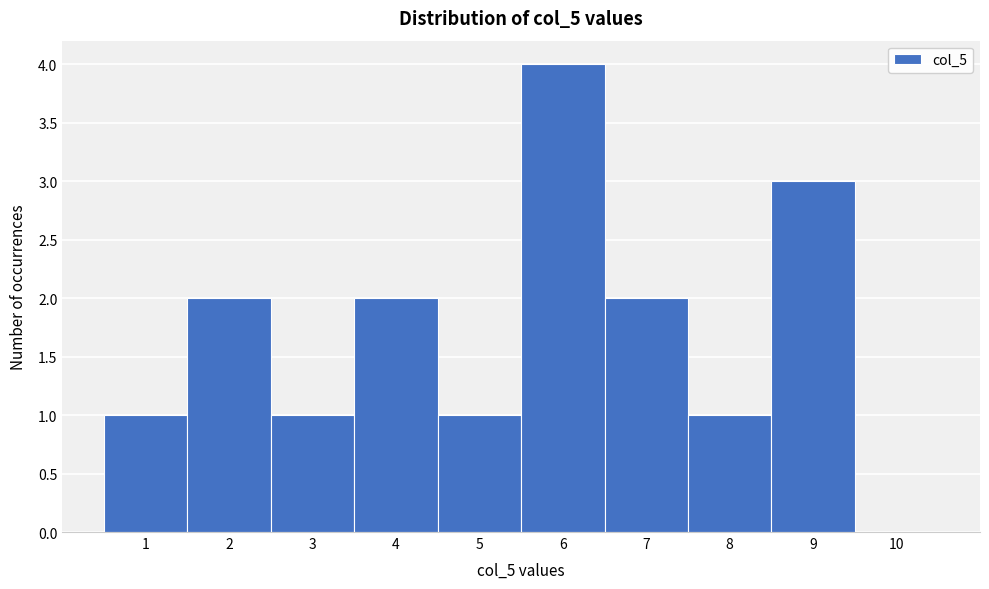

Which range on the x-axis has the tallest bar?

5.5 to 6.5